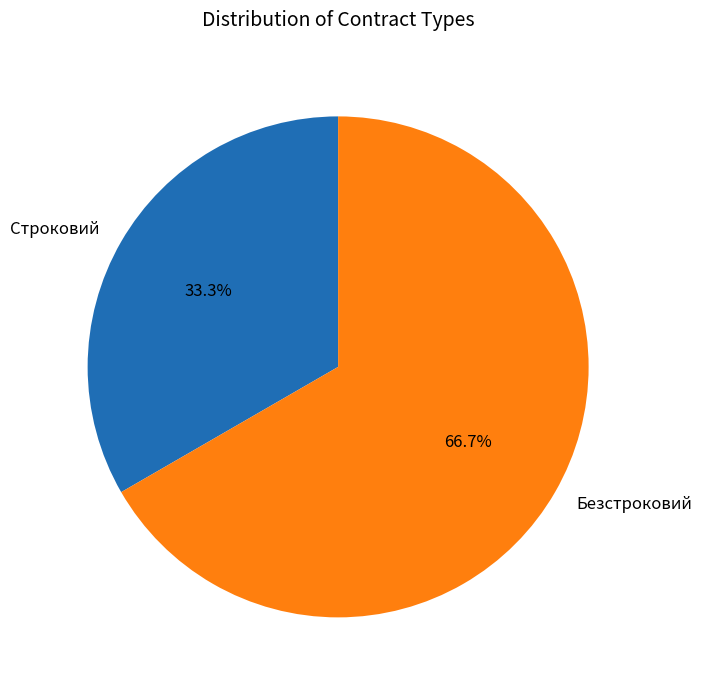

Is it true that Строковий is 20% of the pie?

False